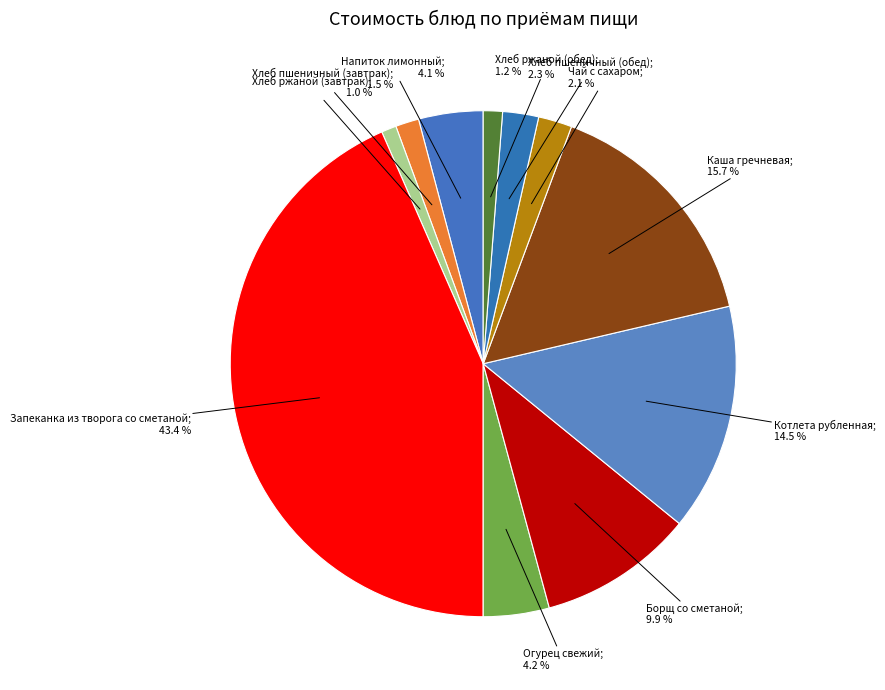

How many slices are in this pie chart?

11